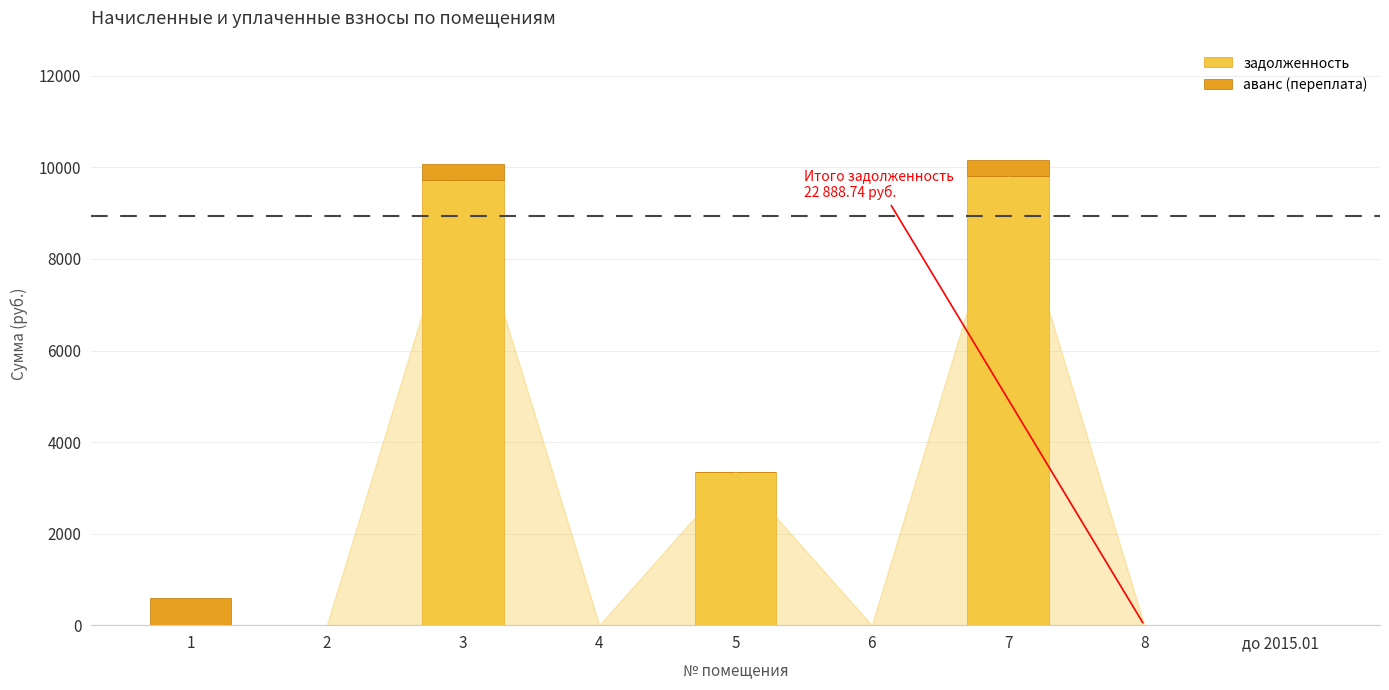

What is the total value across all series at 7?

10167.5